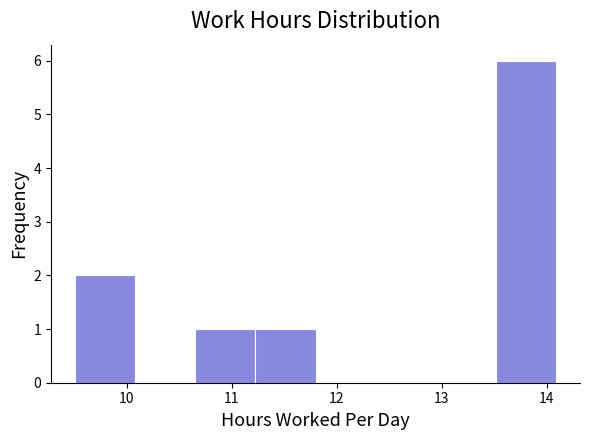

Reading left to right, transcribe this chart: for each bar, give the range it covers on the x-axis and its height. Neither the bar edges nor the heights are printed on the chart, so give them approximately, as read against the axes.

9.5 to 10.1: 2
10.1 to 10.7: 0
10.7 to 11.2: 1
11.2 to 11.8: 1
11.8 to 12.4: 0
12.4 to 12.9: 0
12.9 to 13.5: 0
13.5 to 14.1: 6